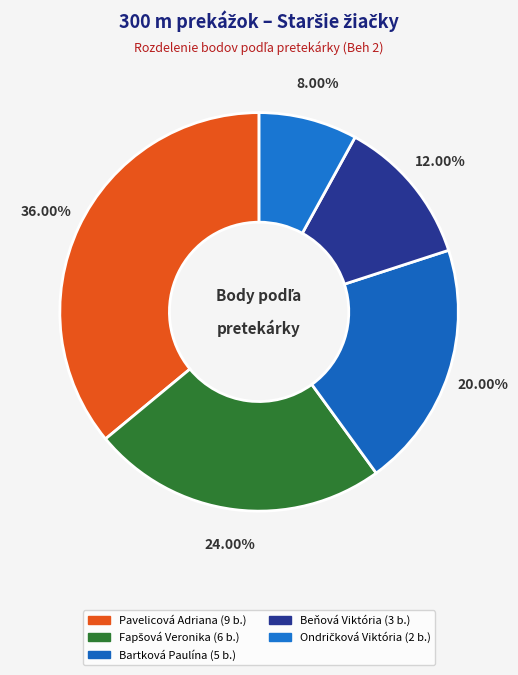

What is the change in value from Fapšová Veronika to Ondričková Viktória?

-4